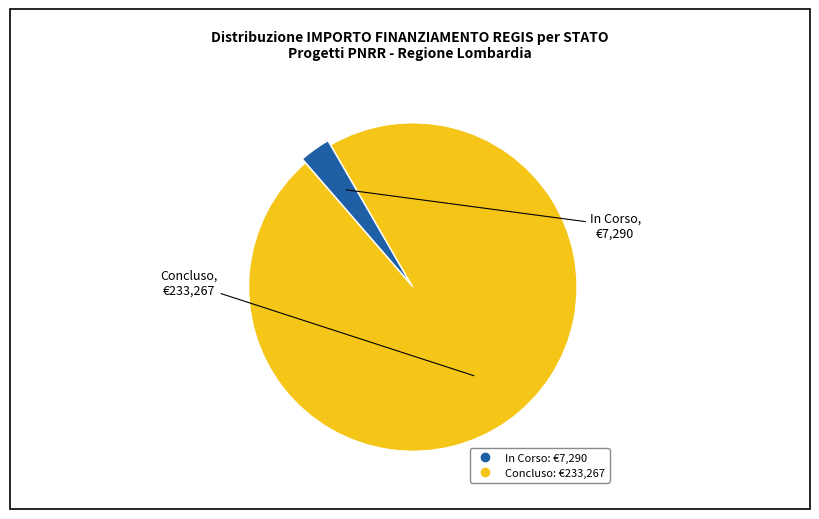

Is there any slice that represents more than half of the pie?

Yes